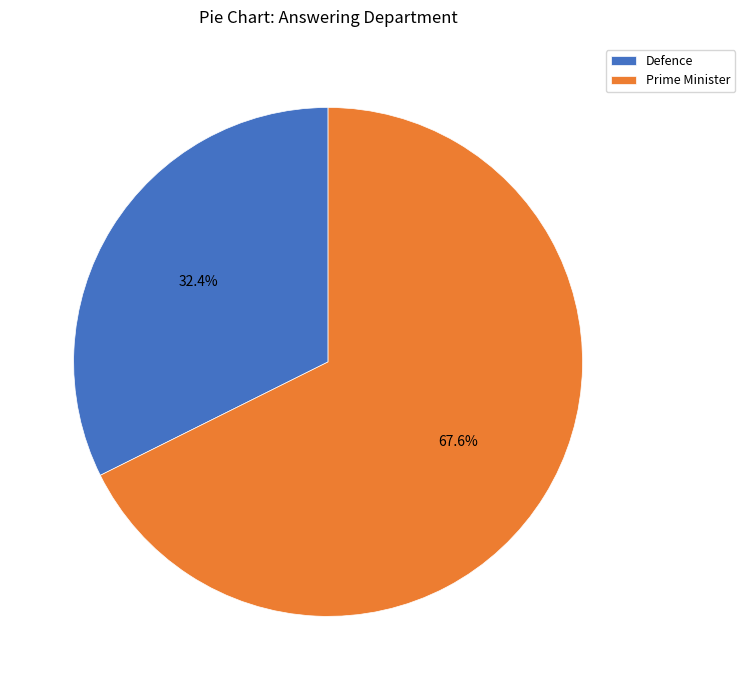

Rank the categories by value from lowest to highest.

Defence, Prime Minister